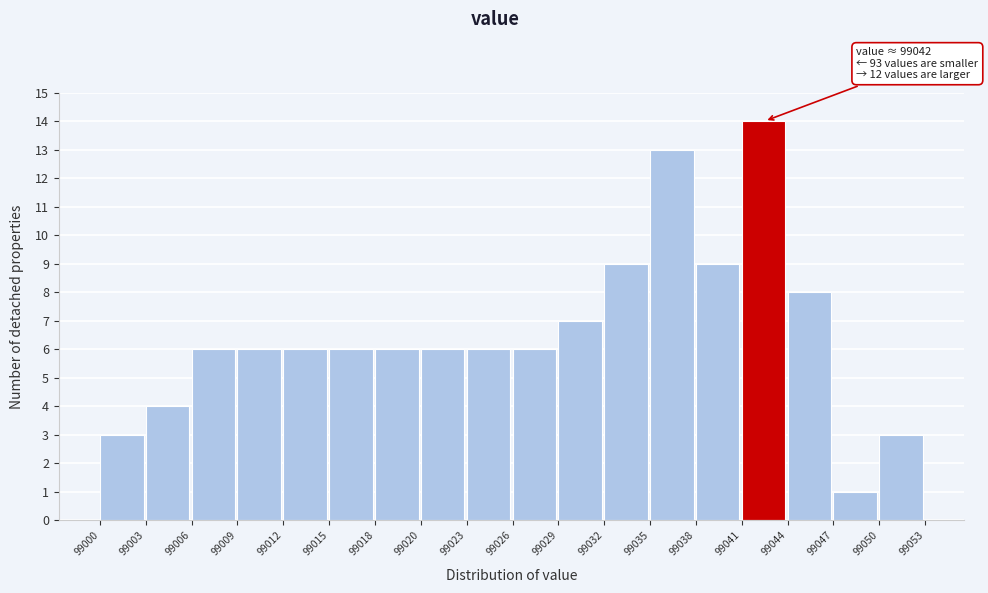

Which range on the x-axis has the tallest bar?

99041 to 99044